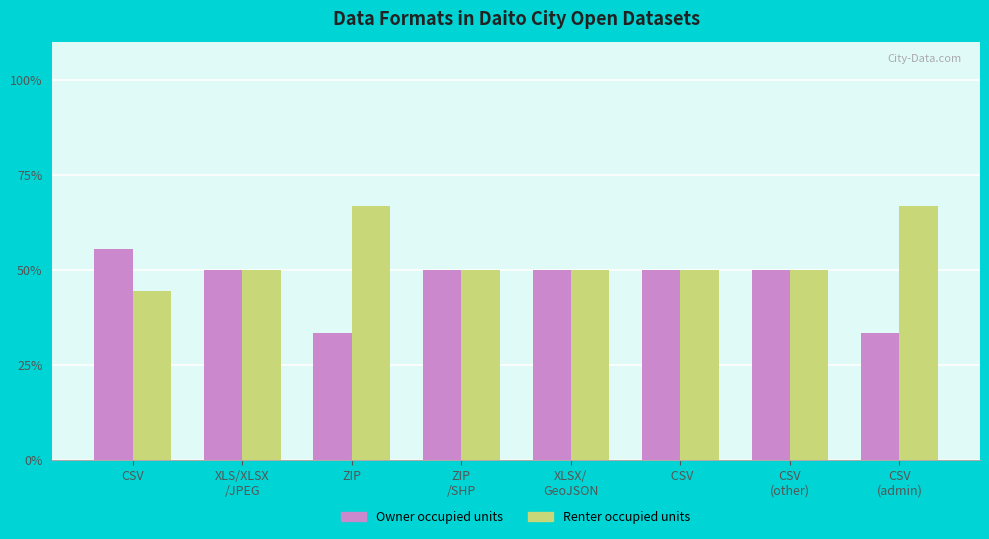

Rank the series by their average value, from lowest to highest.

Owner occupied units, Renter occupied units